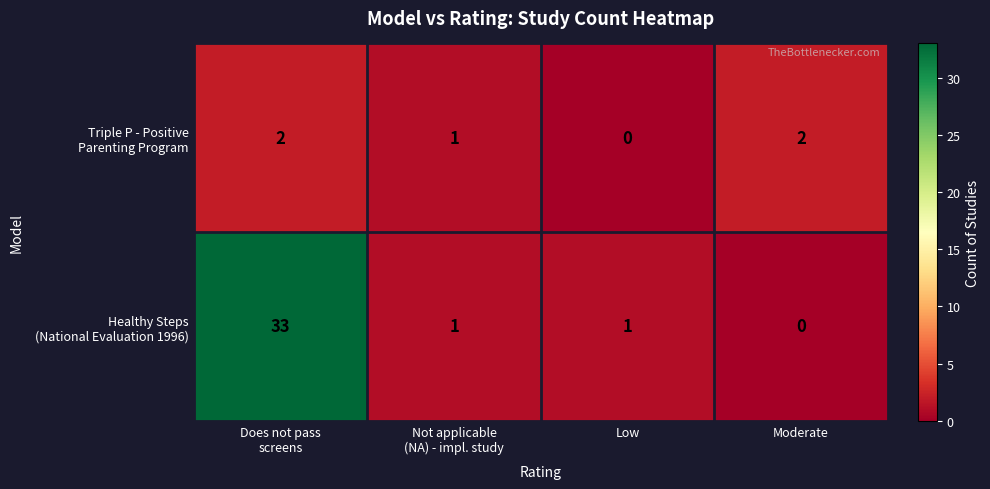

How many categories are shown in the chart?

4